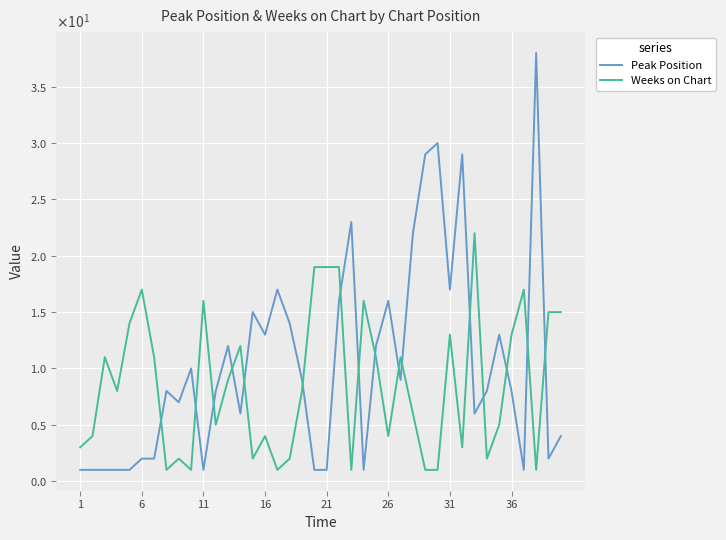

Does the chart display data point markers on the line(s)?

No